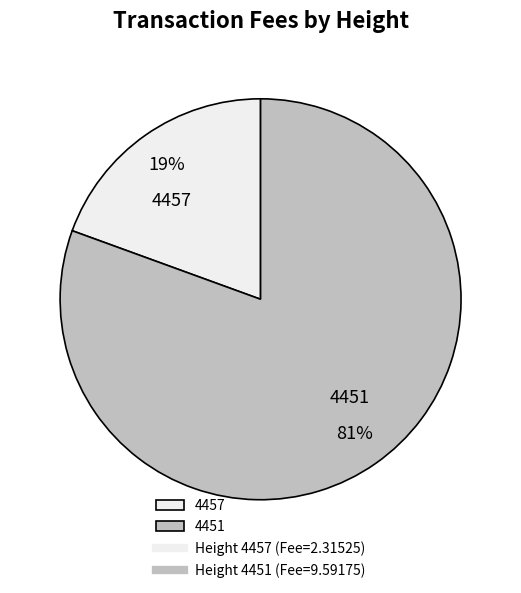

Is it true that 4451 is 68% of the pie?

False